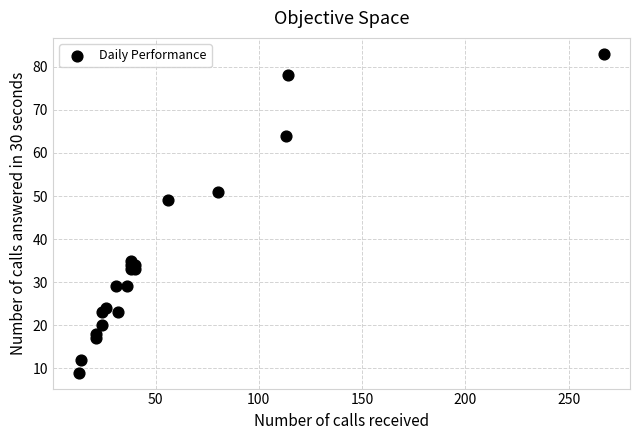

What Y value in the scatter plot is closest to 46?

49